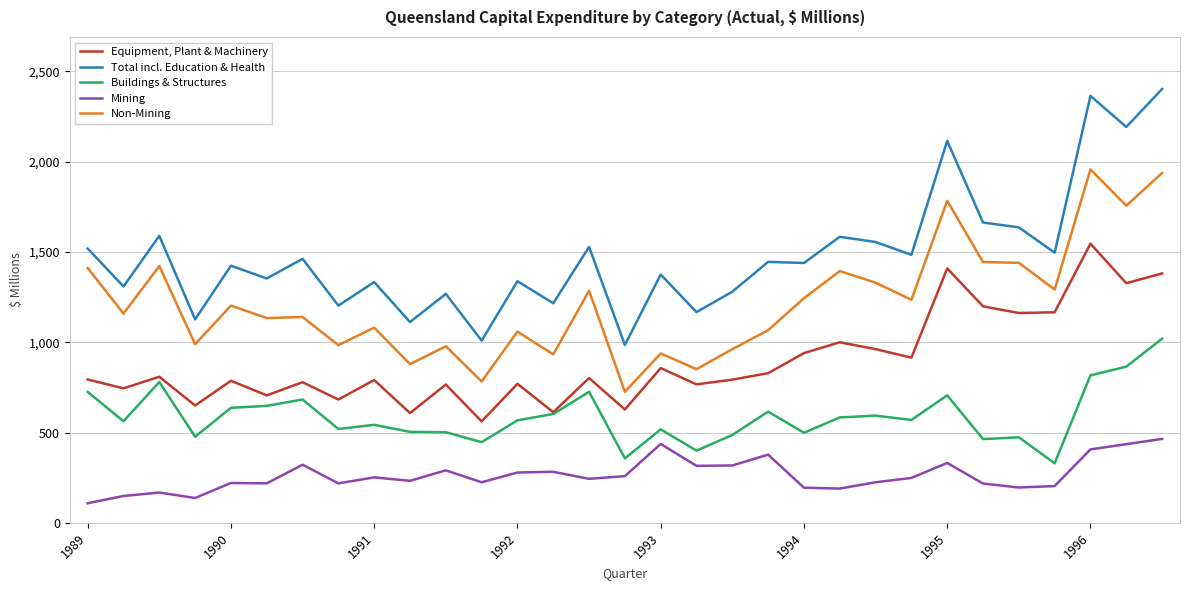

True or false: Non-Mining and Mining intersect in this chart.

False